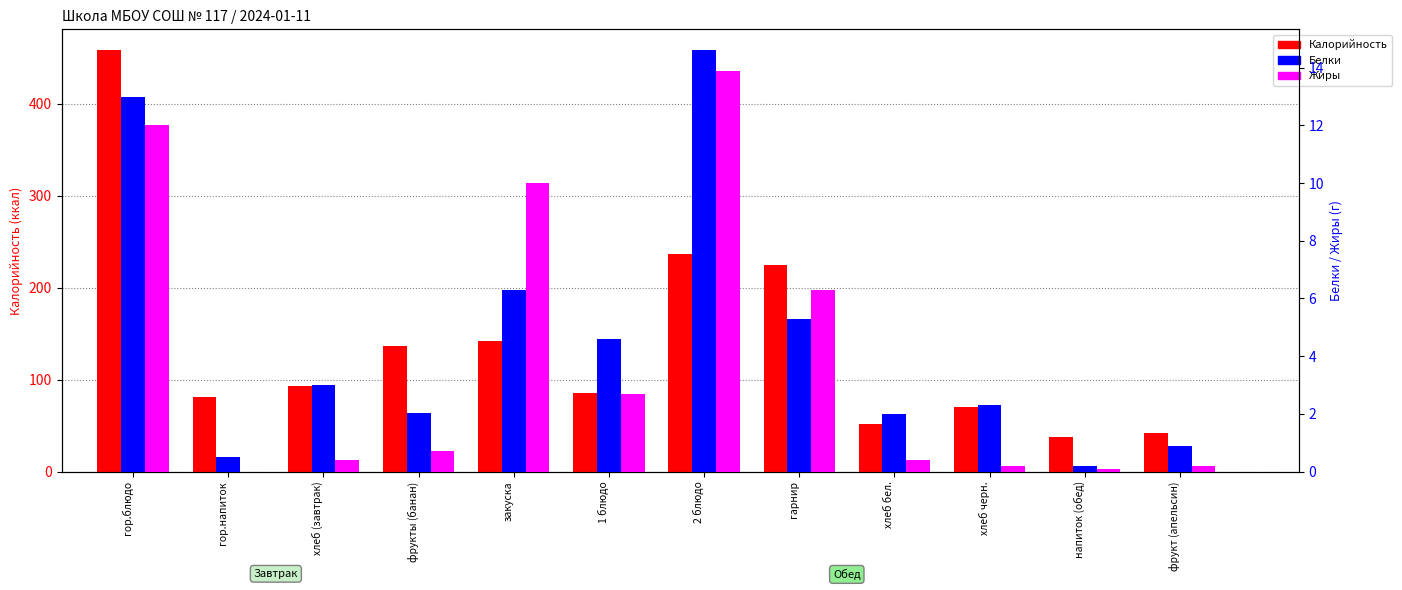

Reading left to right, what are all the values shown in this chart?

Калорийность: 458.0	81.0	92.8	137.0	142.0	85.8	236.2	224.5	51.2	70.3	37.4	41.6
Белки: 13.0	0.5	3.0	2.0	6.3	4.6	14.6	5.3	2.0	2.3	0.2	0.9
Жиры: 12.0	0.0	0.4	0.7	10.0	2.7	13.9	6.3	0.4	0.2	0.1	0.2